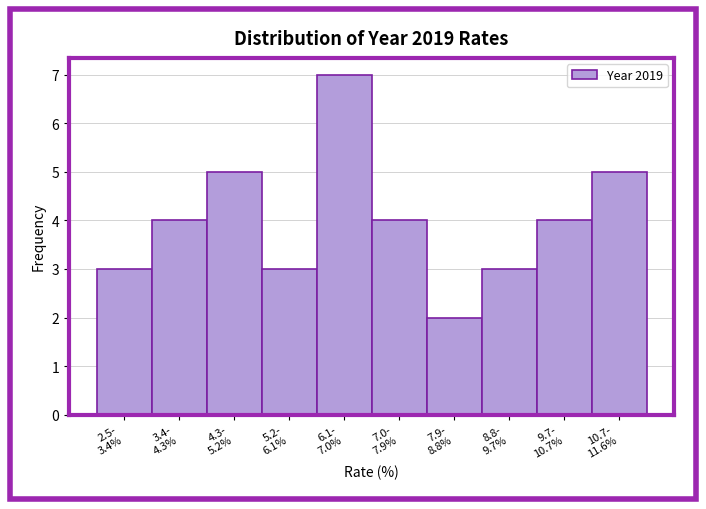

Reading right to left, list all the values displayed in this chart.

5	4	3	2	4	7	3	5	4	3